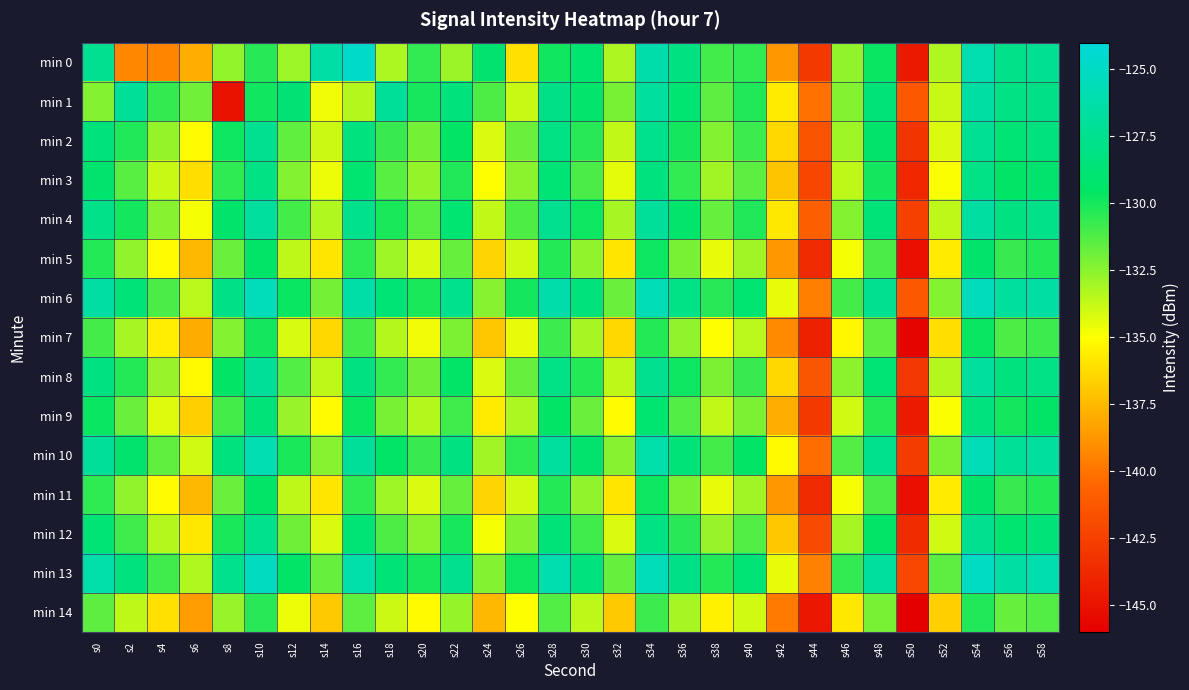

Reading left to right, list all the values displayed in this chart.

min 0: s0=-127.4	s2=-139.3	s4=-139.4	s6=-137.9	s8=-132.6	s10=-130.3	s12=-132.9	s14=-126.4	s16=-124.7	s18=-133.2	s20=-130.6	s22=-132.8	s24=-129.0	s26=-136.1	s28=-129.9	s30=-129.0	s32=-133.3	s34=-126.2	s36=-128.2	s38=-130.9	s40=-130.6	s42=-138.7	s44=-142.9	s46=-132.6	s48=-129.7	s50=-144.6	s52=-133.3	s54=-126.0	s56=-127.8	s58=-127.4
min 1: s0=-132.3	s2=-127.1	s4=-130.6	s6=-131.9	s8=-145.0	s10=-129.9	s12=-128.8	s14=-134.7	s16=-133.4	s18=-127.1	s20=-130.0	s22=-128.5	s24=-131.2	s26=-133.8	s28=-127.9	s30=-129.3	s32=-132.1	s34=-126.8	s36=-128.9	s38=-131.5	s40=-130.2	s42=-135.7	s44=-140.1	s46=-132.3	s48=-128.6	s50=-141.2	s52=-133.8	s54=-126.5	s56=-128.1	s58=-127.9
min 2: s0=-128.5	s2=-130.2	s4=-132.7	s6=-135.1	s8=-129.8	s10=-127.4	s12=-131.6	s14=-133.9	s16=-128.3	s18=-130.7	s20=-132.0	s22=-129.5	s24=-134.2	s26=-131.8	s28=-128.1	s30=-130.4	s32=-133.7	s34=-127.6	s36=-129.9	s38=-132.3	s40=-130.8	s42=-136.4	s44=-141.5	s46=-132.9	s48=-129.2	s50=-143.1	s52=-134.2	s54=-127.3	s56=-128.8	s58=-128.4
min 3: s0=-129.1	s2=-131.4	s4=-133.8	s6=-136.2	s8=-130.5	s10=-128.1	s12=-132.3	s14=-134.6	s16=-129.0	s18=-131.4	s20=-132.7	s22=-130.2	s24=-135.0	s26=-132.5	s28=-128.8	s30=-131.1	s32=-134.4	s34=-128.3	s36=-130.6	s38=-133.0	s40=-131.5	s42=-137.1	s44=-142.2	s46=-133.6	s48=-129.9	s50=-143.8	s52=-134.9	s54=-128.0	s56=-129.5	s58=-129.1
min 4: s0=-127.8	s2=-129.9	s4=-132.4	s6=-134.8	s8=-129.2	s10=-126.8	s12=-131.0	s14=-133.3	s16=-127.7	s18=-130.1	s20=-131.4	s22=-128.9	s24=-133.7	s26=-131.2	s28=-127.5	s30=-129.8	s32=-133.1	s34=-127.0	s36=-129.3	s38=-131.7	s40=-130.2	s42=-135.8	s44=-140.9	s46=-132.3	s48=-128.6	s50=-142.5	s52=-133.6	s54=-126.7	s56=-128.2	s58=-127.8
min 5: s0=-130.3	s2=-132.6	s4=-135.1	s6=-137.5	s8=-131.8	s10=-129.4	s12=-133.6	s14=-135.9	s16=-130.5	s18=-132.9	s20=-134.2	s22=-131.7	s24=-136.5	s26=-134.0	s28=-130.3	s30=-132.6	s32=-135.9	s34=-129.8	s36=-132.1	s38=-134.5	s40=-133.0	s42=-138.7	s44=-143.7	s46=-134.8	s48=-131.1	s50=-145.2	s52=-135.7	s54=-129.2	s56=-130.7	s58=-130.3
min 6: s0=-126.5	s2=-128.6	s4=-131.1	s6=-133.5	s8=-127.9	s10=-125.5	s12=-129.7	s14=-132.0	s16=-126.4	s18=-128.8	s20=-130.1	s22=-127.6	s24=-132.4	s26=-129.9	s28=-126.2	s30=-128.5	s32=-131.8	s34=-125.7	s36=-128.0	s38=-130.4	s40=-128.9	s42=-134.5	s44=-139.6	s46=-131.0	s48=-127.4	s50=-141.2	s52=-132.3	s54=-125.4	s56=-126.9	s58=-126.5
min 7: s0=-131.0	s2=-133.1	s4=-135.6	s6=-138.0	s8=-132.3	s10=-129.9	s12=-134.1	s14=-136.4	s16=-131.0	s18=-133.4	s20=-134.7	s22=-132.2	s24=-137.0	s26=-134.5	s28=-130.8	s30=-133.1	s32=-136.4	s34=-130.3	s36=-132.6	s38=-135.0	s40=-133.5	s42=-139.2	s44=-144.2	s46=-135.3	s48=-131.6	s50=-145.7	s52=-136.2	s54=-129.7	s56=-131.2	s58=-130.8
min 8: s0=-128.2	s2=-130.3	s4=-132.8	s6=-135.2	s8=-129.5	s10=-127.1	s12=-131.3	s14=-133.6	s16=-128.2	s18=-130.6	s20=-131.9	s22=-129.4	s24=-134.2	s26=-131.7	s28=-128.0	s30=-130.3	s32=-133.6	s34=-127.5	s36=-129.8	s38=-132.2	s40=-130.7	s42=-136.4	s44=-141.4	s46=-132.5	s48=-128.8	s50=-143.0	s52=-133.4	s54=-126.9	s56=-128.4	s58=-128.0
min 9: s0=-129.7	s2=-131.8	s4=-134.3	s6=-136.7	s8=-131.0	s10=-128.6	s12=-132.8	s14=-135.1	s16=-129.7	s18=-132.1	s20=-133.4	s22=-130.9	s24=-135.7	s26=-133.2	s28=-129.5	s30=-131.8	s32=-135.1	s34=-129.0	s36=-131.3	s38=-133.7	s40=-132.2	s42=-137.9	s44=-142.9	s46=-134.0	s48=-130.3	s50=-144.5	s52=-134.9	s54=-128.4	s56=-129.9	s58=-129.5
min 10: s0=-127.0	s2=-129.1	s4=-131.6	s6=-134.0	s8=-128.3	s10=-125.9	s12=-130.1	s14=-132.4	s16=-127.0	s18=-129.4	s20=-130.7	s22=-128.2	s24=-133.0	s26=-130.5	s28=-126.8	s30=-129.1	s32=-132.4	s34=-126.3	s36=-128.6	s38=-131.0	s40=-129.5	s42=-135.2	s44=-140.2	s46=-131.3	s48=-127.6	s50=-142.8	s52=-132.2	s54=-125.7	s56=-127.2	s58=-126.8
min 11: s0=-130.5	s2=-132.6	s4=-135.1	s6=-137.5	s8=-131.8	s10=-129.4	s12=-133.6	s14=-135.9	s16=-130.5	s18=-132.9	s20=-134.2	s22=-131.7	s24=-136.5	s26=-134.0	s28=-130.3	s30=-132.6	s32=-135.9	s34=-129.8	s36=-132.1	s38=-134.5	s40=-133.0	s42=-138.7	s44=-143.7	s46=-134.8	s48=-131.1	s50=-145.2	s52=-135.7	s54=-129.2	s56=-130.7	s58=-130.3
min 12: s0=-128.8	s2=-130.9	s4=-133.4	s6=-135.8	s8=-130.1	s10=-127.7	s12=-131.9	s14=-134.2	s16=-128.8	s18=-131.2	s20=-132.5	s22=-130.0	s24=-134.8	s26=-132.3	s28=-128.6	s30=-130.9	s32=-134.2	s34=-128.1	s36=-130.4	s38=-132.8	s40=-131.3	s42=-137.0	s44=-142.0	s46=-133.1	s48=-129.4	s50=-143.6	s52=-134.0	s54=-127.5	s56=-129.0	s58=-128.6
min 13: s0=-126.3	s2=-128.4	s4=-130.9	s6=-133.3	s8=-127.6	s10=-125.2	s12=-129.4	s14=-131.7	s16=-126.3	s18=-128.7	s20=-130.0	s22=-127.5	s24=-132.3	s26=-129.8	s28=-126.1	s30=-128.4	s32=-131.7	s34=-125.6	s36=-127.9	s38=-130.3	s40=-128.8	s42=-134.5	s44=-139.5	s46=-130.6	s48=-126.9	s50=-142.1	s52=-131.5	s54=-125.0	s56=-126.5	s58=-126.1
min 14: s0=-131.5	s2=-133.6	s4=-136.1	s6=-138.5	s8=-132.8	s10=-130.4	s12=-134.6	s14=-136.9	s16=-131.5	s18=-133.9	s20=-135.2	s22=-132.7	s24=-137.5	s26=-135.0	s28=-131.3	s30=-133.6	s32=-136.9	s34=-130.8	s36=-133.1	s38=-135.5	s40=-134.0	s42=-139.7	s44=-144.7	s46=-135.8	s48=-132.1	s50=-146.3	s52=-136.7	s54=-130.2	s56=-131.7	s58=-131.3